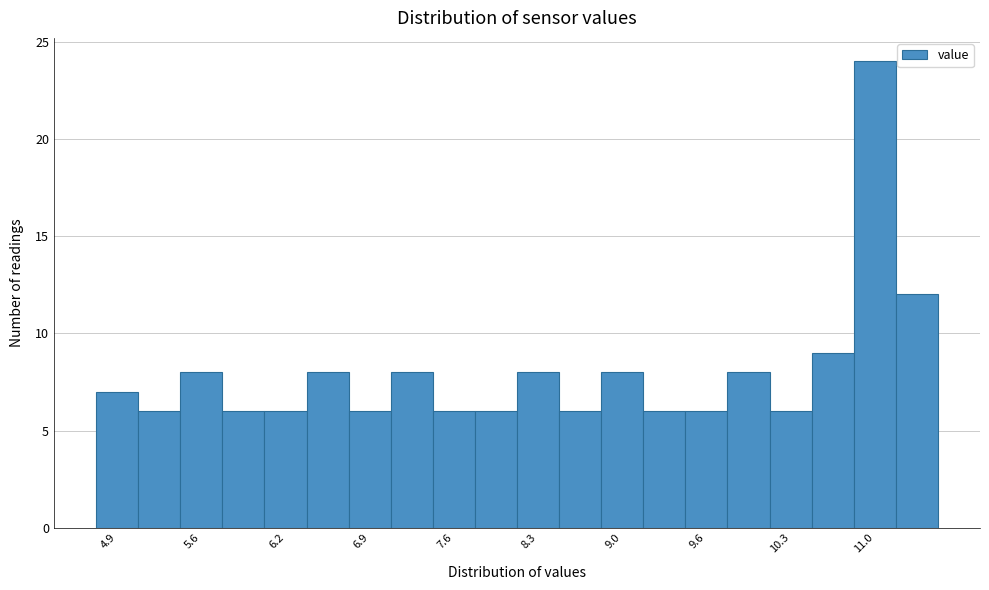

Read against the x-axis, roughly where is the centre of the tallest bar?

11.0